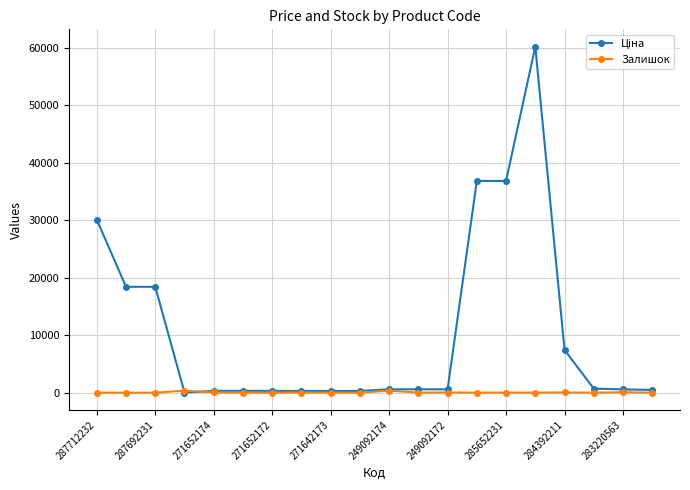

What is the greatest value displayed?

60205.6